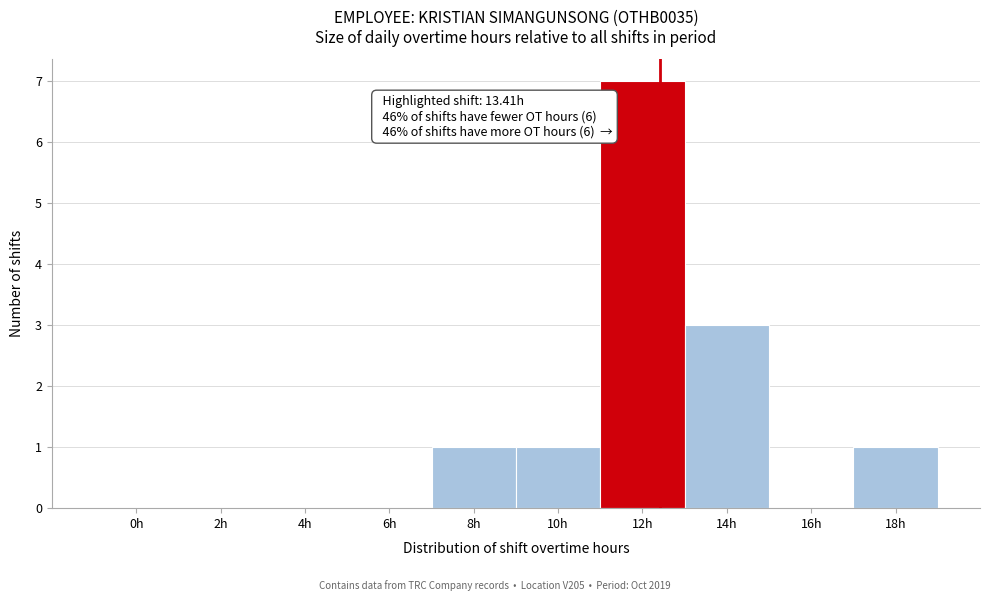

Reading left to right, transcribe all the data shown in this chart.

0h=0	2h=0	4h=0	6h=0	8h=1	10h=1	12h=7	14h=3	16h=0	18h=1